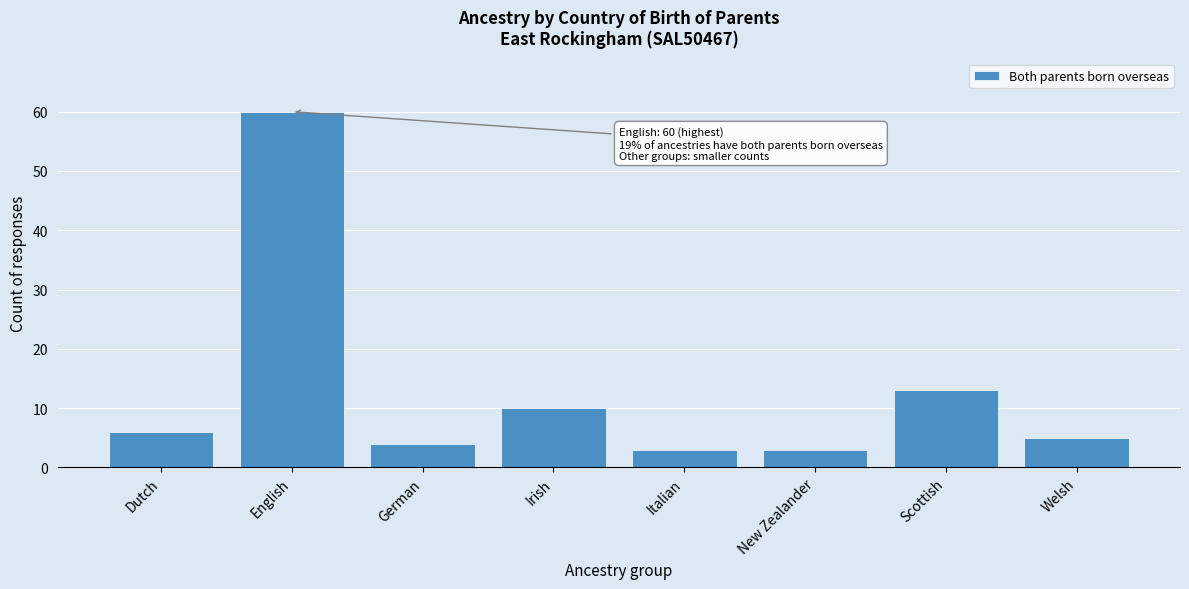

Reading left to right, list all the values displayed in this chart.

Dutch=6	English=60	German=4	Irish=10	Italian=3	New Zealander=3	Scottish=13	Welsh=5